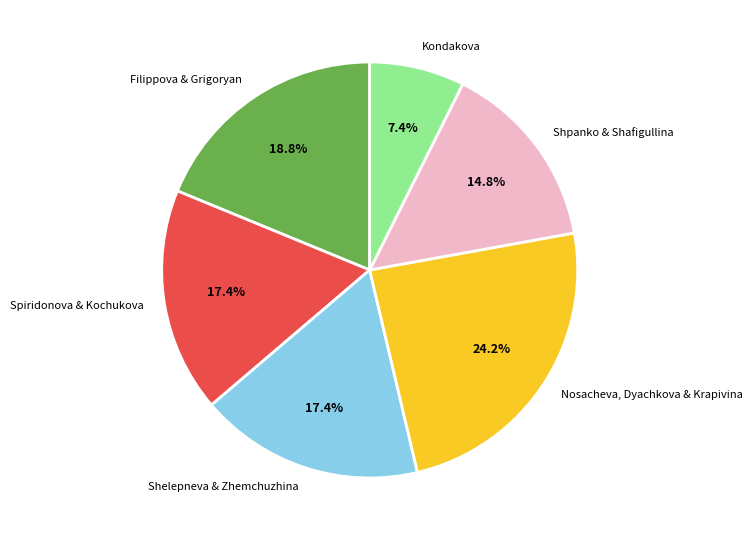

Which slice is the largest?

Nosacheva, Dyachkova & Krapivina